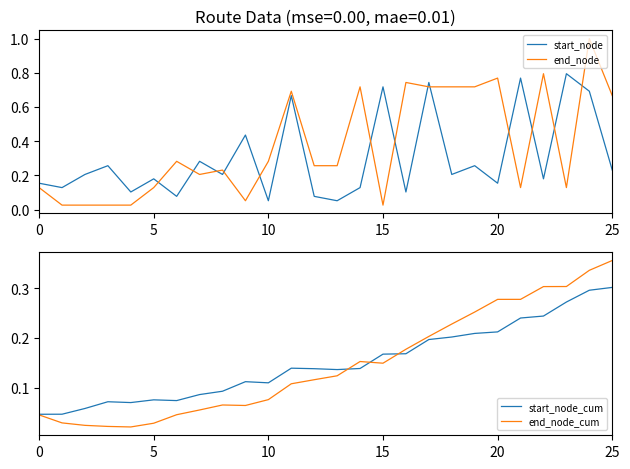

What are all the series names shown in the legend?

start_node, end_node, start_node_cum, end_node_cum